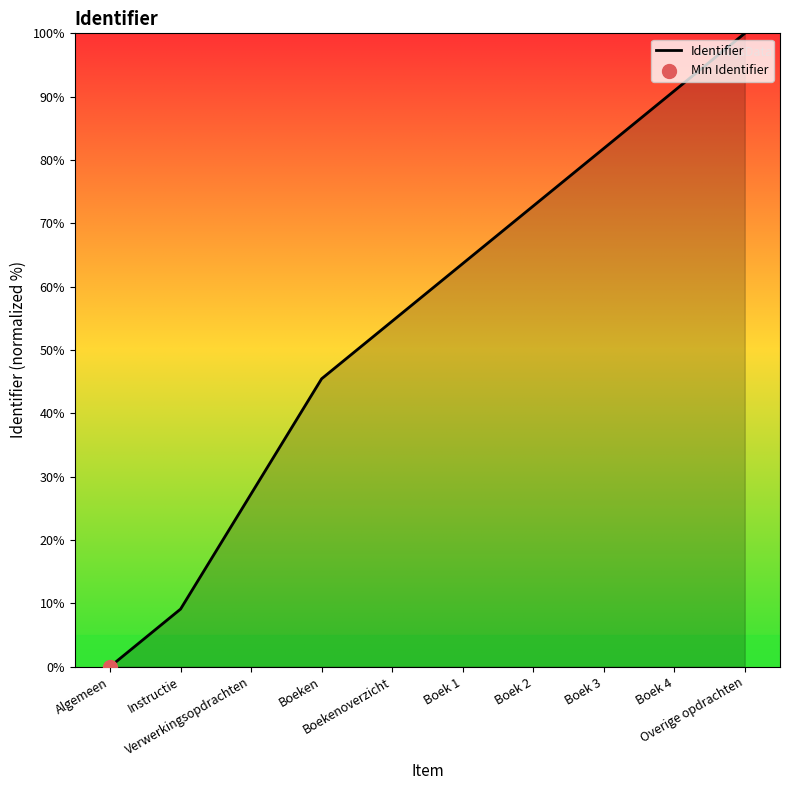

What is the change in value from Instructie to Verwerkingsopdrachten?

+18.2